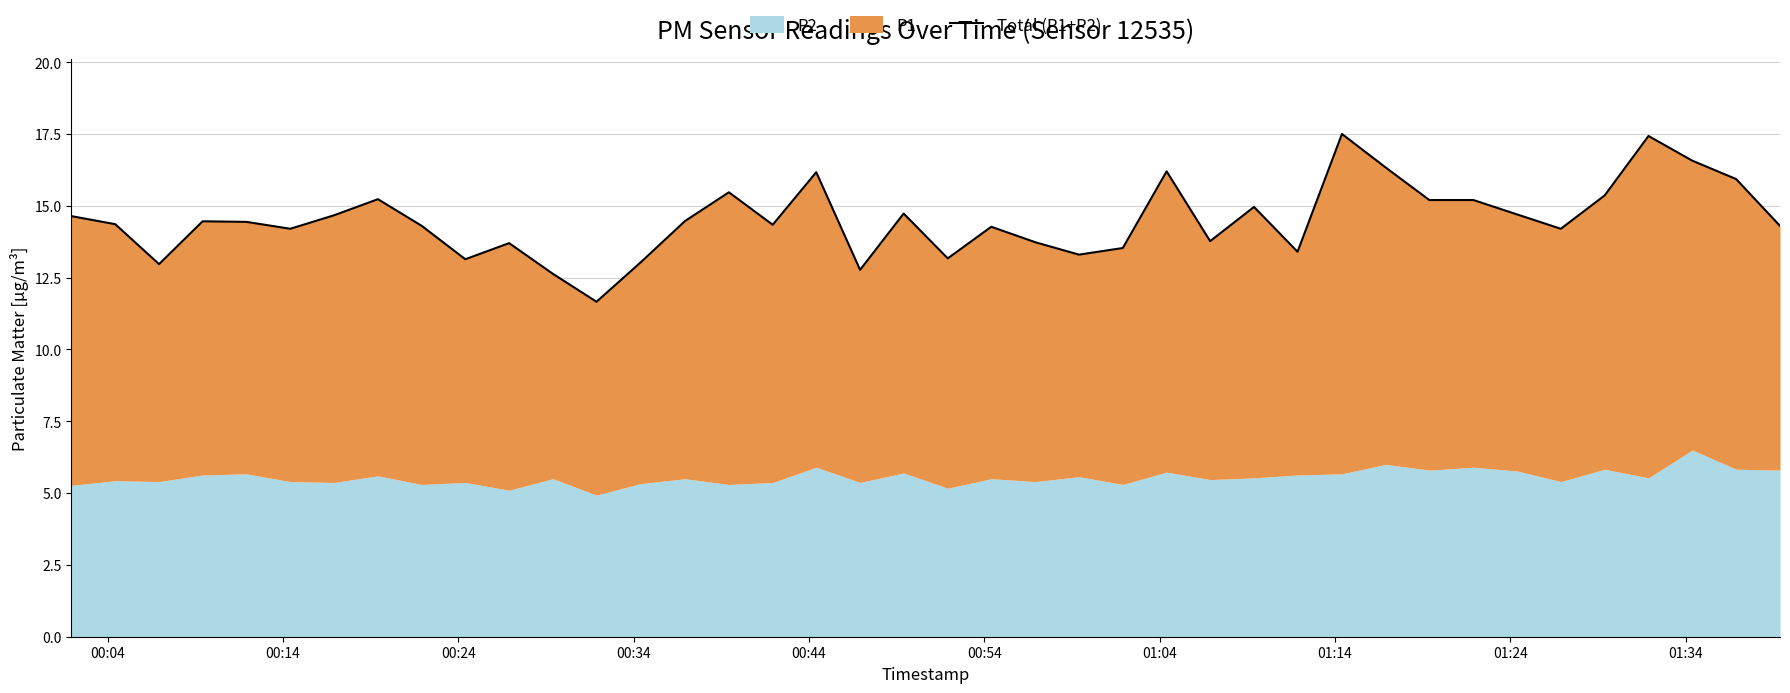

What is the value of the 5th point from the left?

14.4